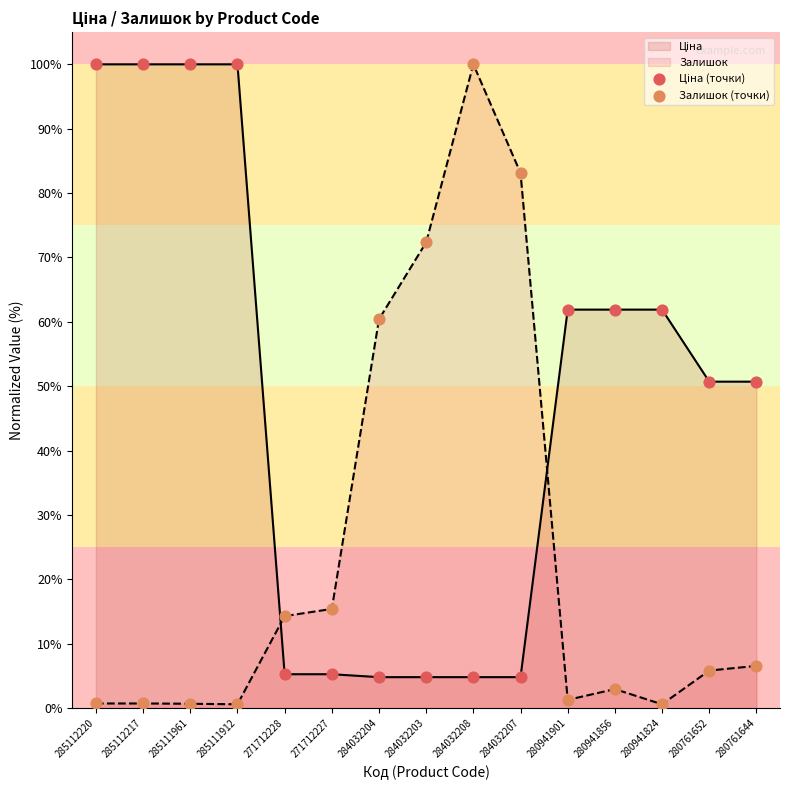

Which series contains the lowest Y value?

Залишок (точки)